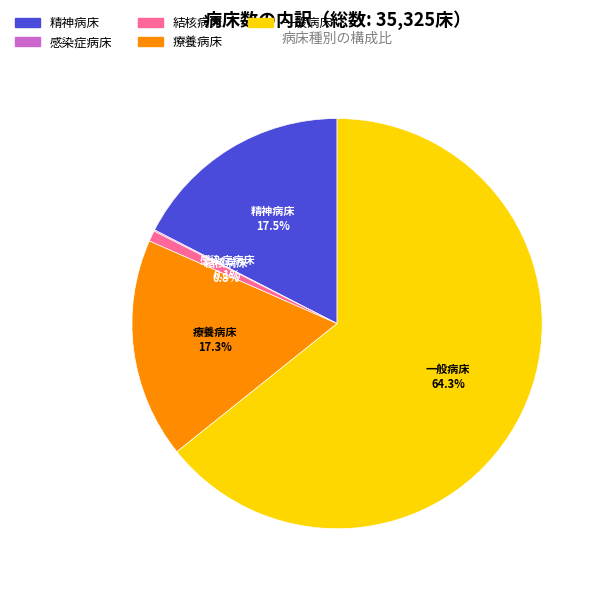

Is there any slice that represents more than half of the pie?

Yes